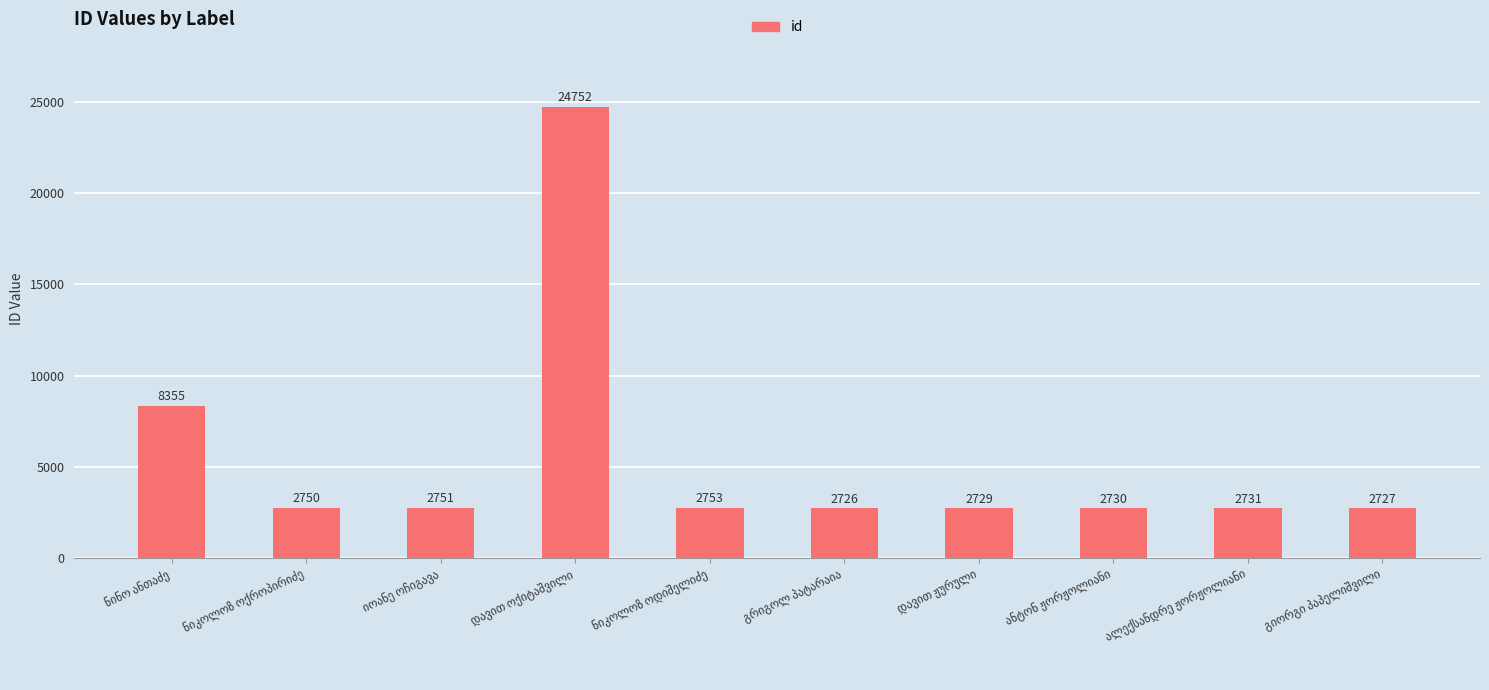

What is the smallest value displayed?

2726